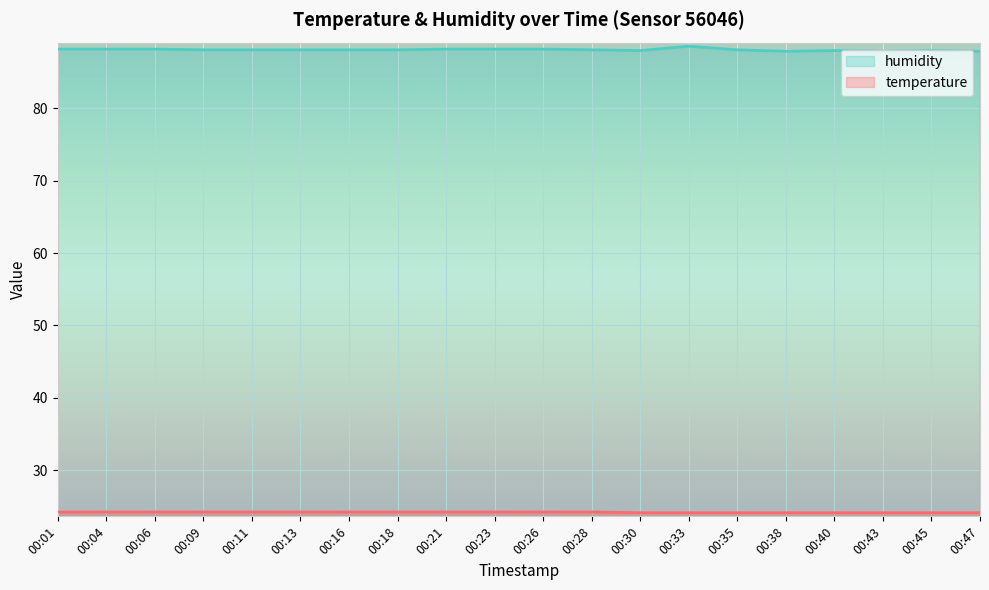

What is the maximum value shown in the chart?

88.6